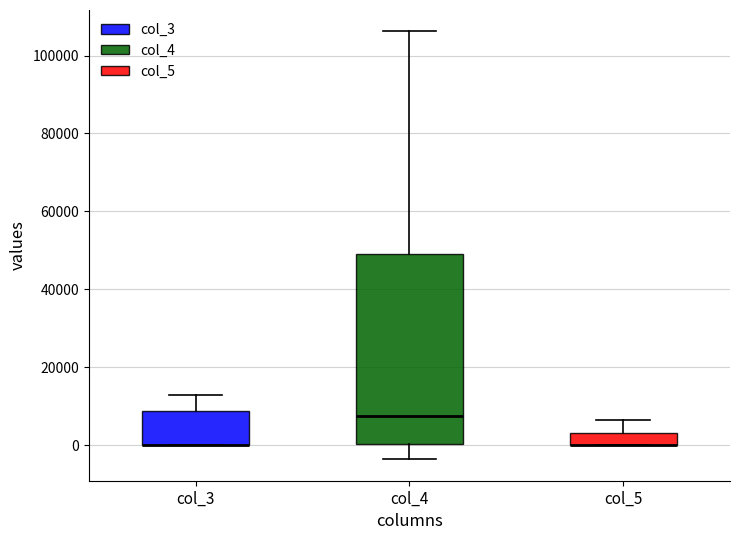

Reading left to right, transcribe this box plot: for each box, give where its median line is, the range the box spans, and where its two whiskers end, as read against the y-axis. The values are not printed on the chart, so give them approximately, as read against the axis.

col_3: median 0 (drawn on the box's lower edge), box 0 to 8000, whiskers 0 to 12000
col_4: median 8000, box 0 to 50000, whiskers -4000 to 106000
col_5: median 0 (drawn on the box's lower edge), box 0 to 4000, whiskers 0 to 6000